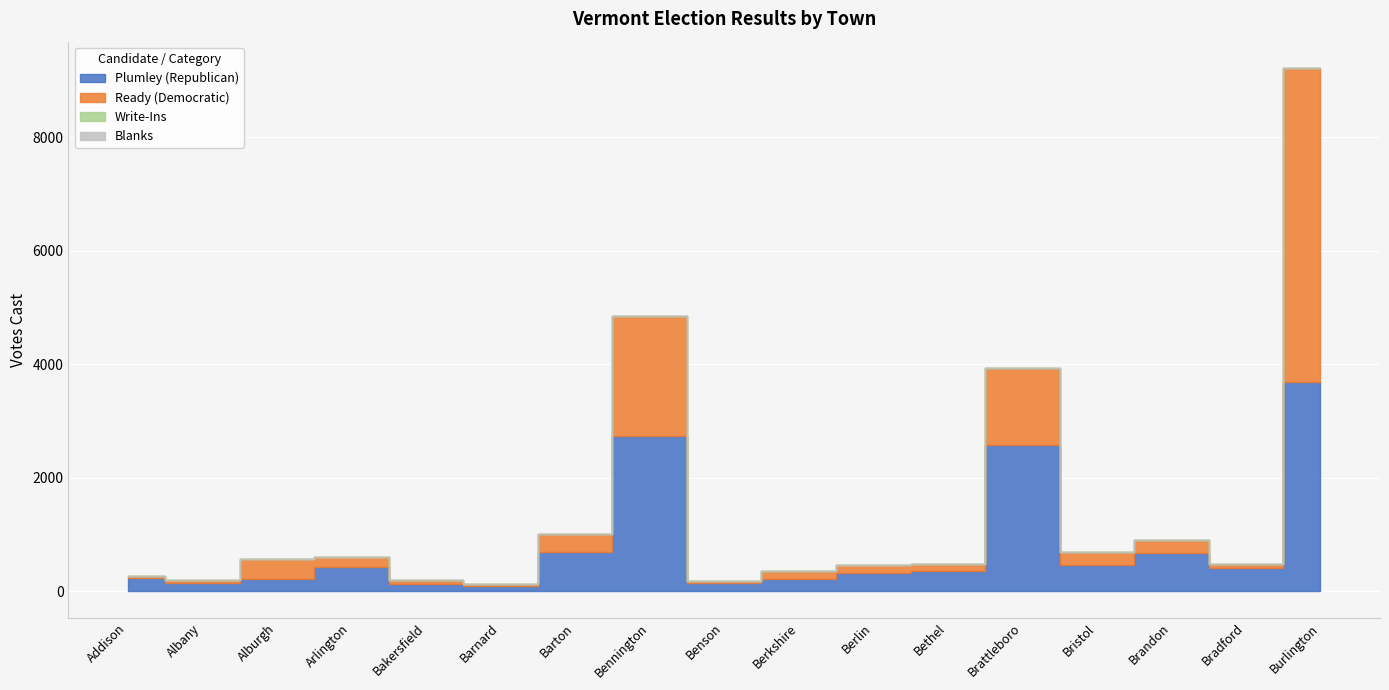

What value does the Plumley (Republican) series have at Burlington, to the nearest 10?

3690